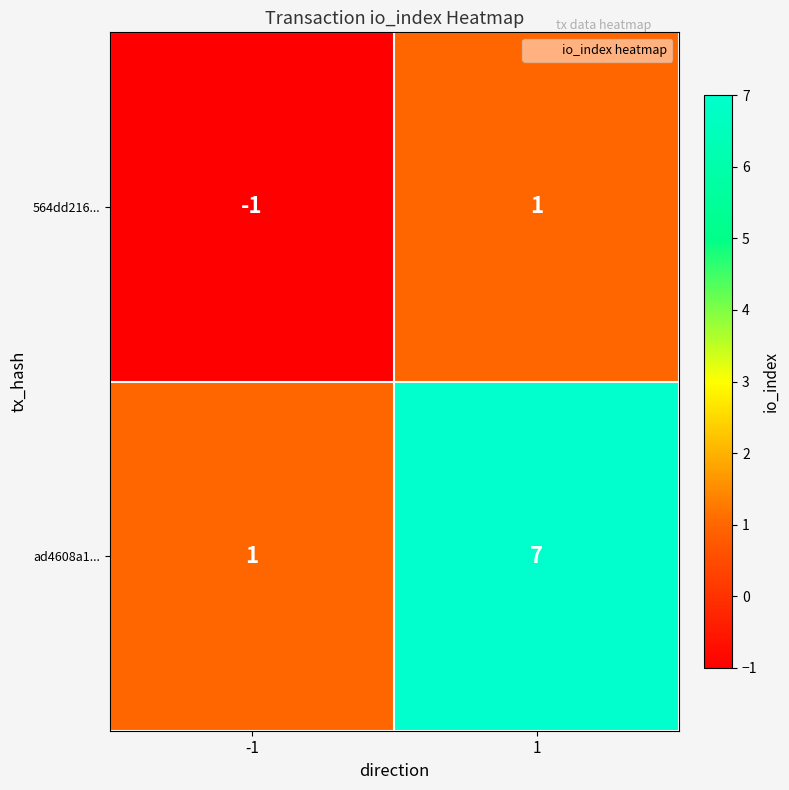

Reading right to left, what are all the values shown in this chart?

564dd216...: 1	-1
ad4608a1...: 7	1